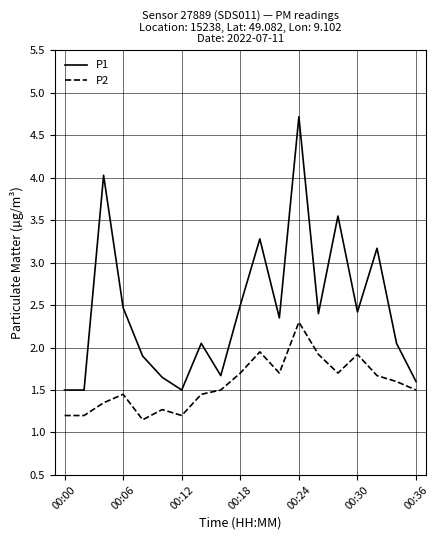

Rank the series by their maximum value, from highest to lowest.

P1, P2